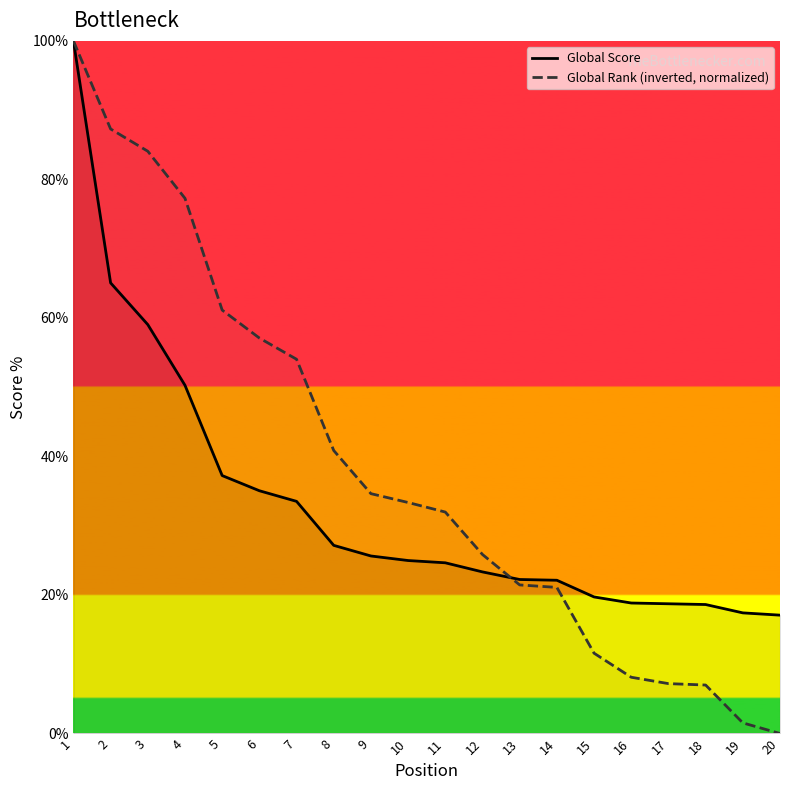

Rank the series by their maximum value, from highest to lowest.

Global Score, Global Rank (inverted, normalized)